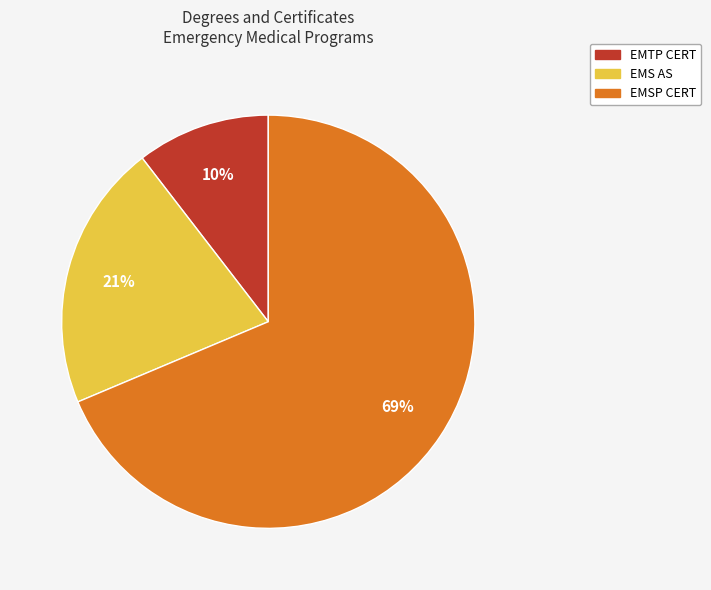

To the nearest percent, what is the average slice percentage?

33%